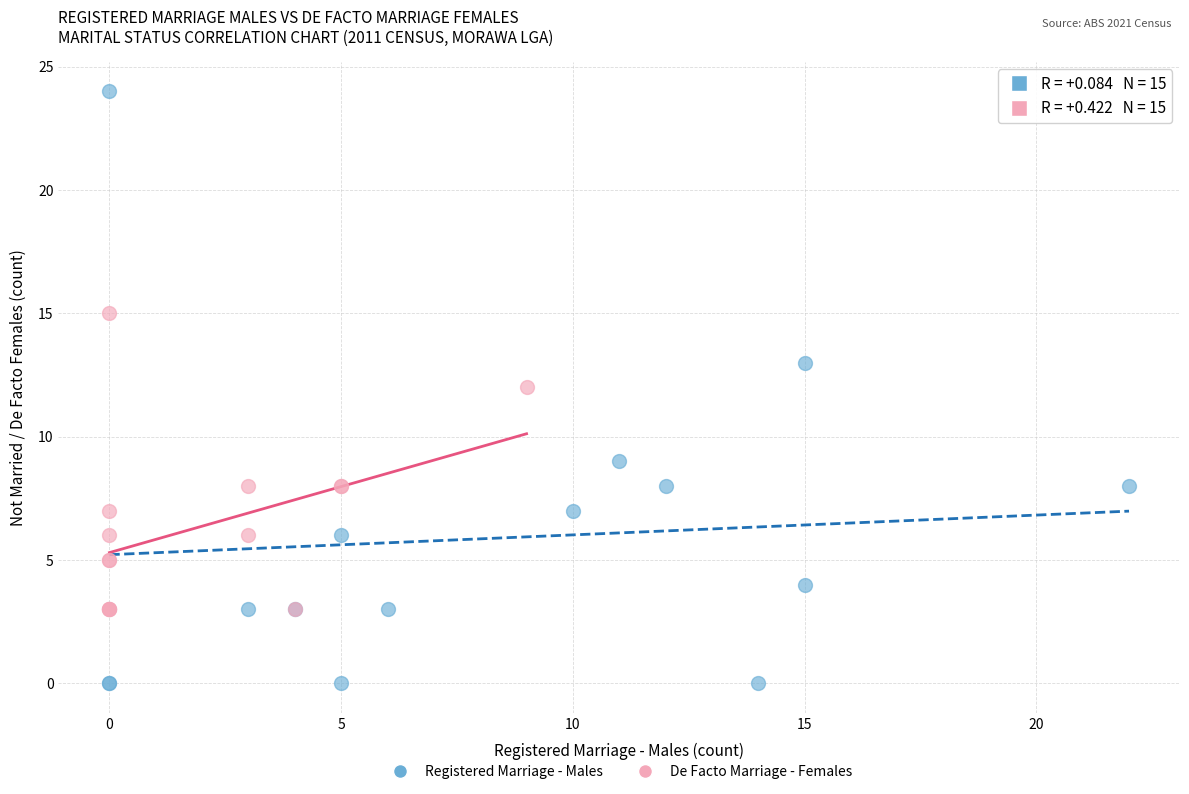

Which series reaches the minimum Y coordinate?

Registered Marriage - Males